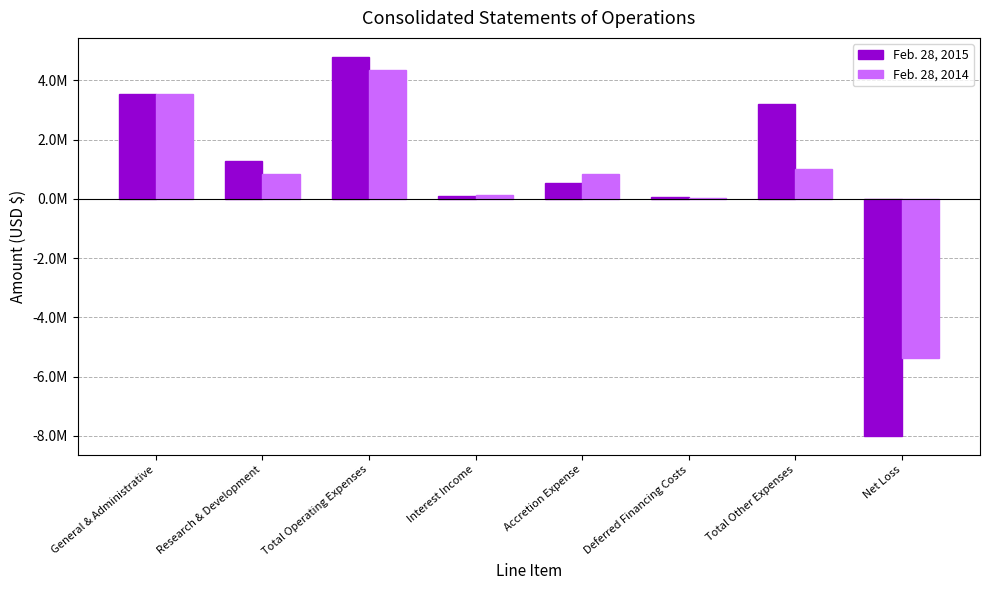

Are the bars horizontal?

No